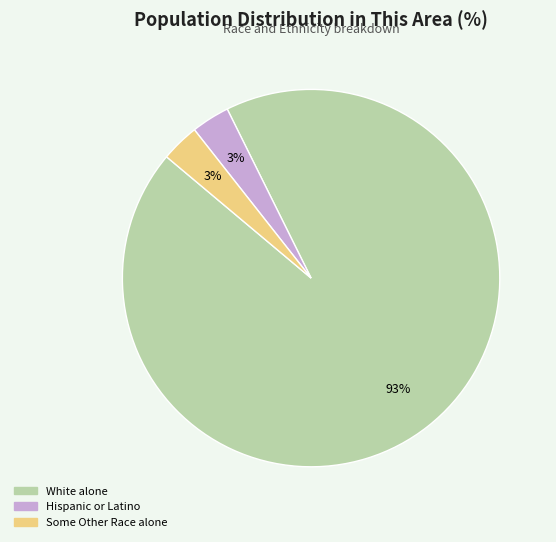

Count the number of slices in the pie.

3